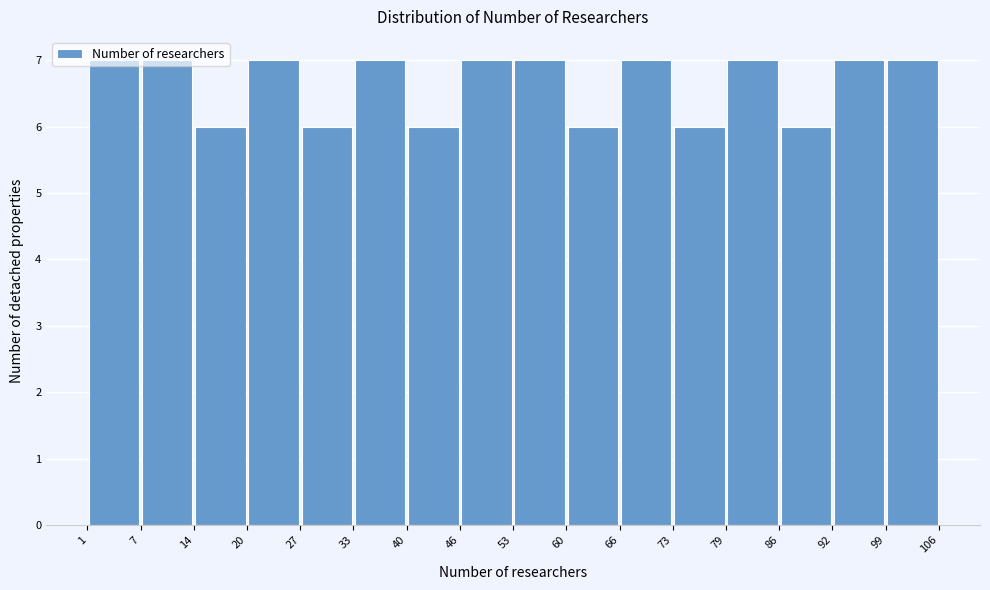

How tall is the bar that spans 60 to 66 on the x-axis? The values are not printed on the chart, so give them approximately, as read against the axis.

6